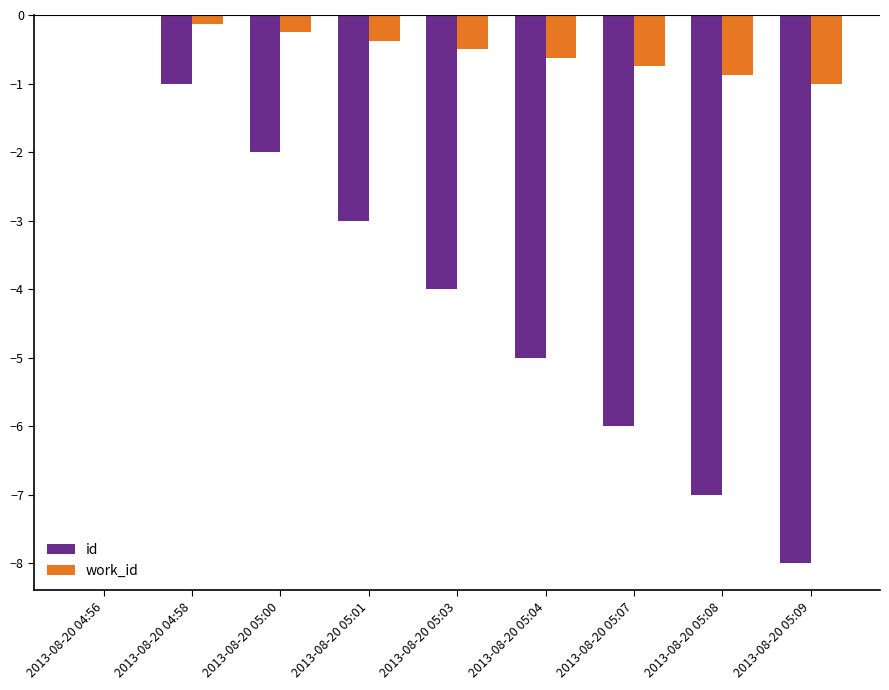

What is the difference between the work_id values at 2013-08-20 05:08 and 2013-08-20 05:01?

0.5